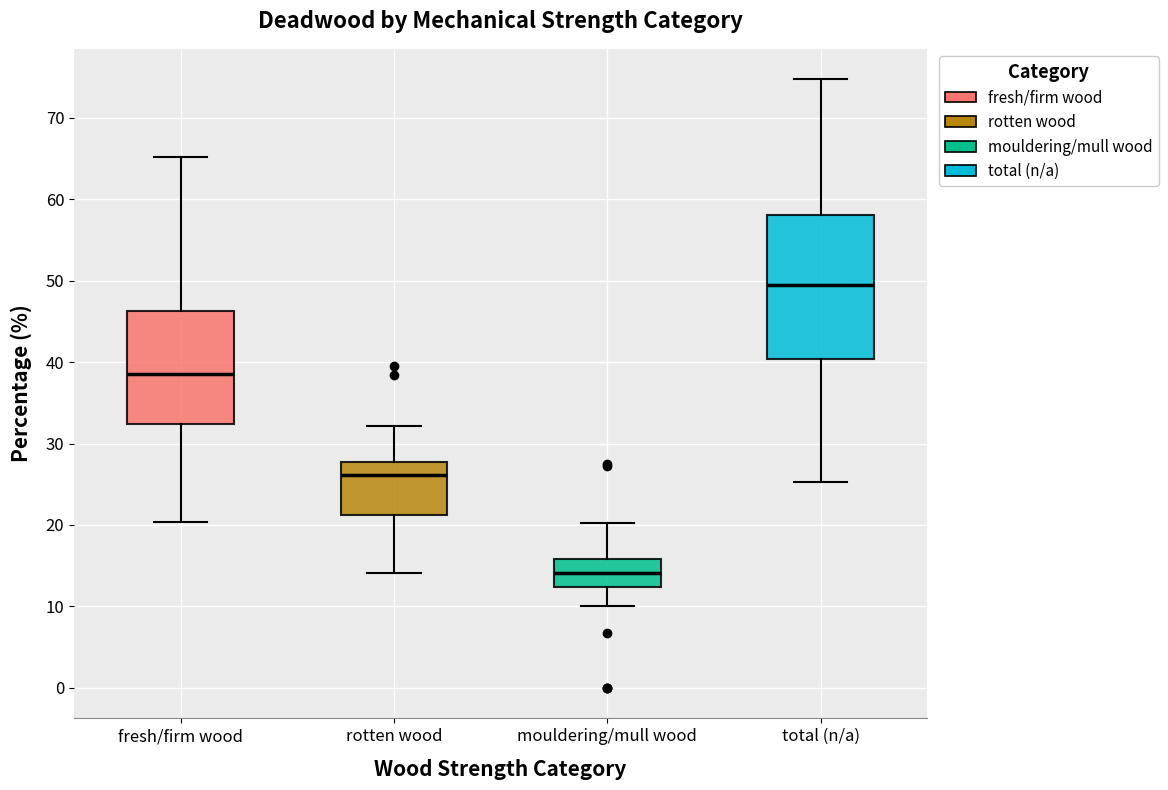

Reading left to right, read every box against the y-axis: the position of its median line, the range the box covers, and the ends of its whiskers. The values are not printed on the chart, so give them approximately, as read against the axis.

fresh/firm wood: median 39, box 32 to 46, whiskers 20 to 65
rotten wood: median 26, box 21 to 28, whiskers 14 to 32
mouldering/mull wood: median 14, box 12 to 16, whiskers 10 to 20
total (n/a): median 49, box 40 to 58, whiskers 25 to 75